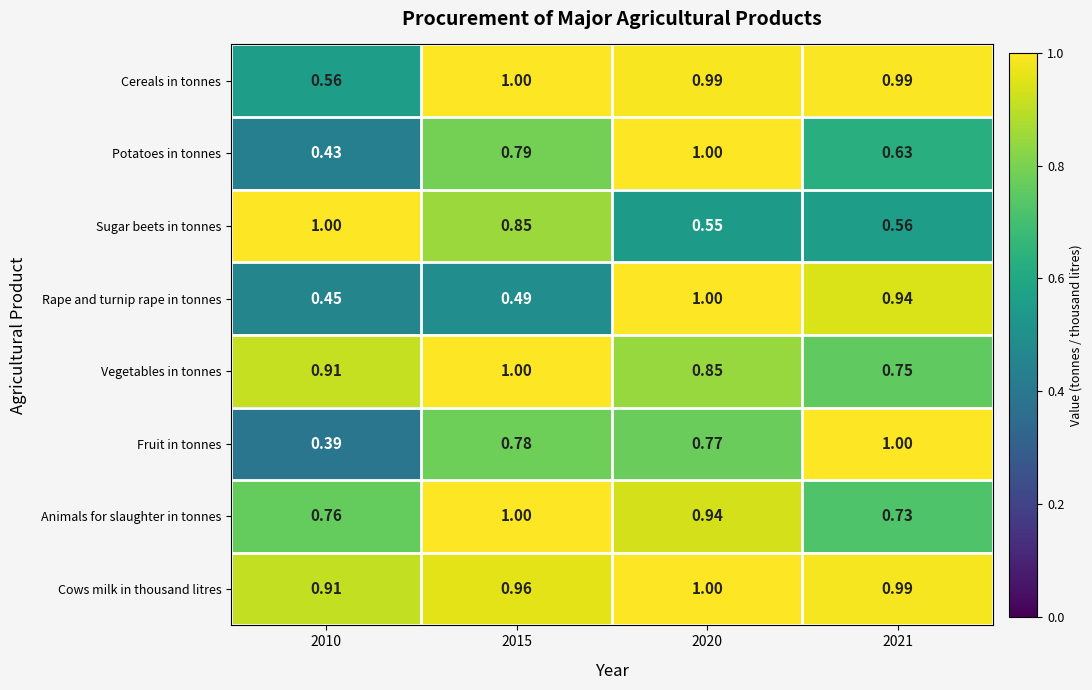

Which series has the largest range (max minus min)?

Fruit in tonnes